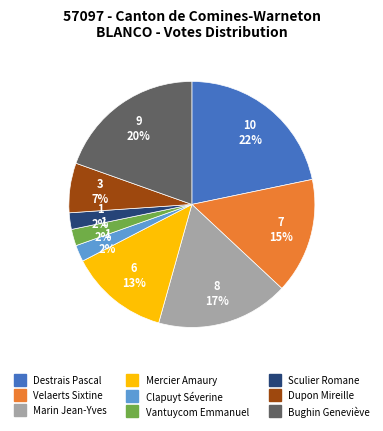

Is it true that Mercier Amaury is 7% of the pie?

False